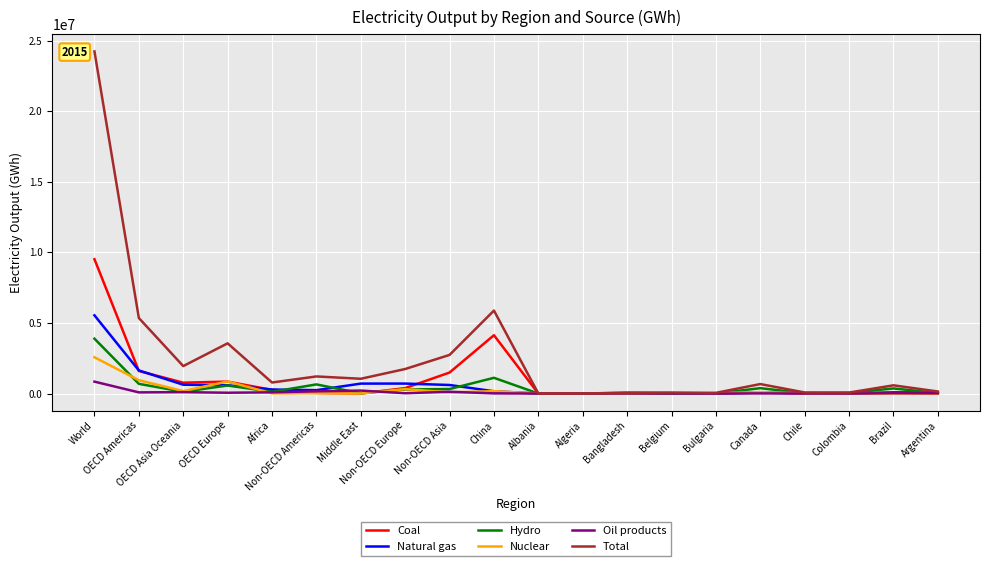

What is the maximum value shown in the chart?

24254840